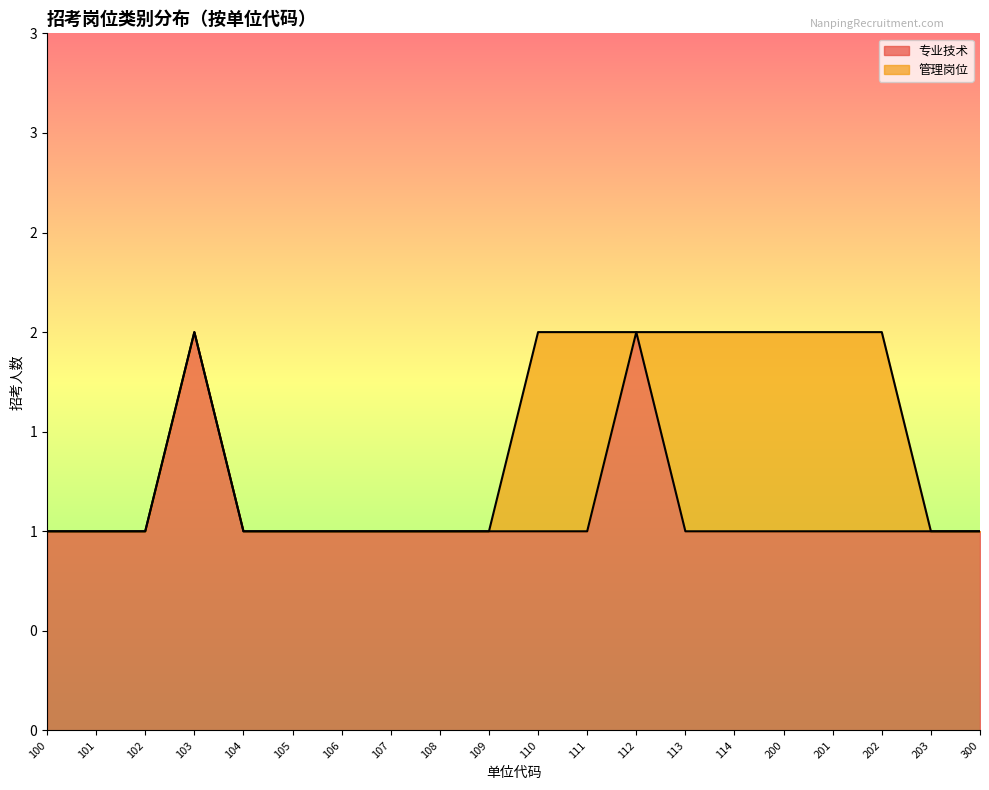

At which label is the value closest to 1?

100